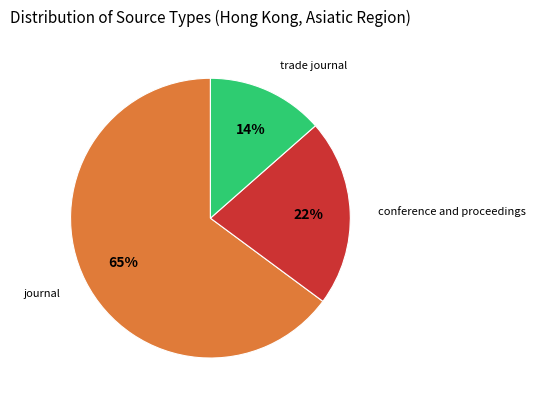

Is there any slice that represents more than half of the pie?

Yes